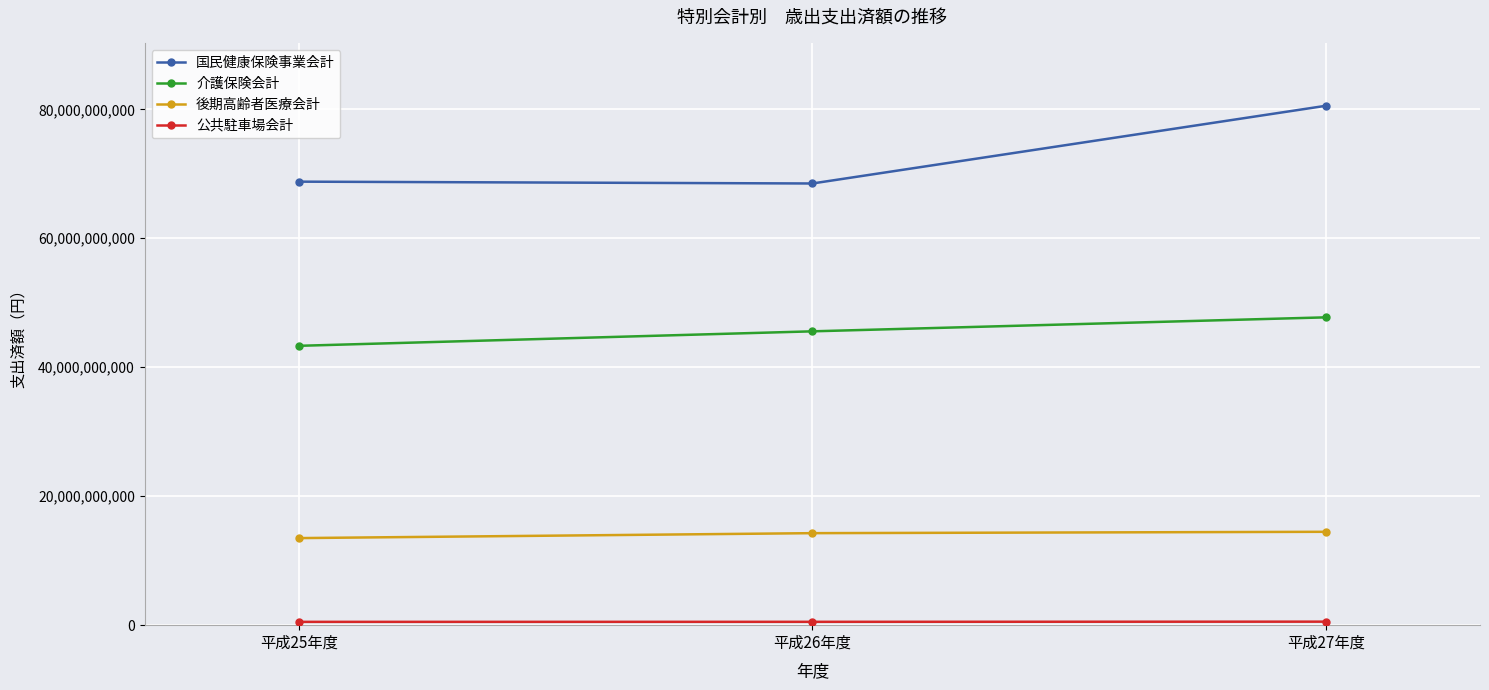

Which series changed the most between 平成26年度 and 平成27年度?

国民健康保険事業会計